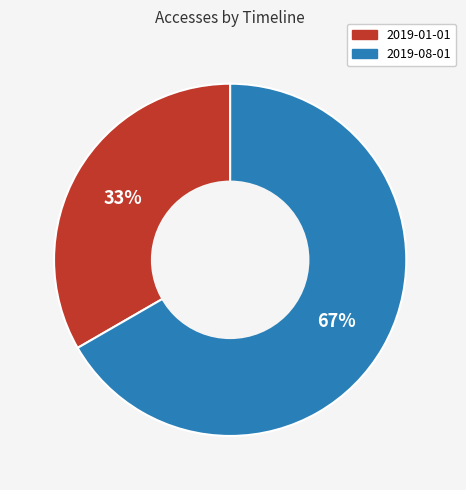

Do 2019-01-01 and 2019-08-01 together represent more than half of the pie?

Yes